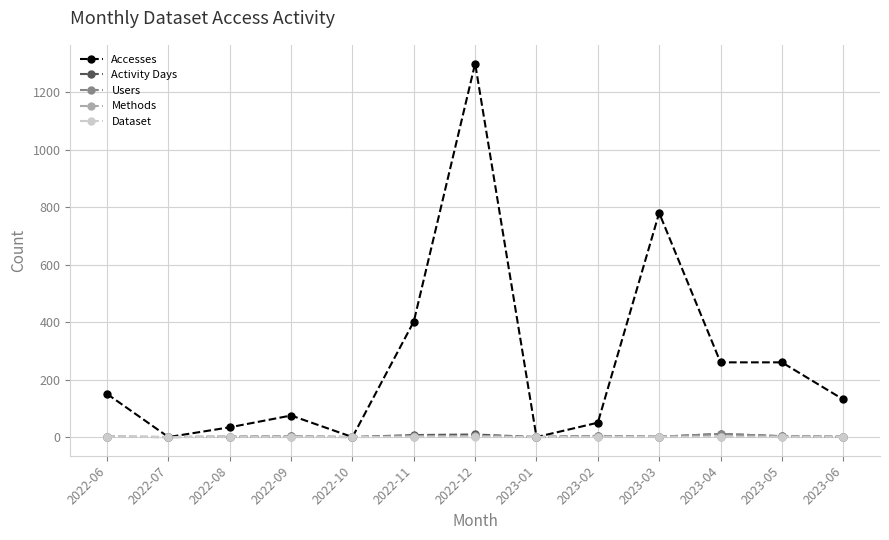

At which category is the sum across all series the highest?

2022-12